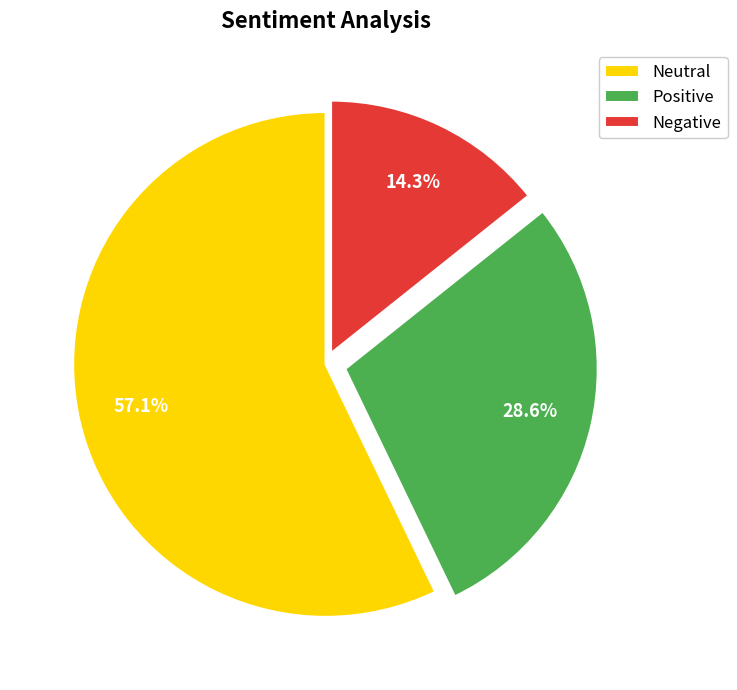

Count the number of slices in the pie.

3